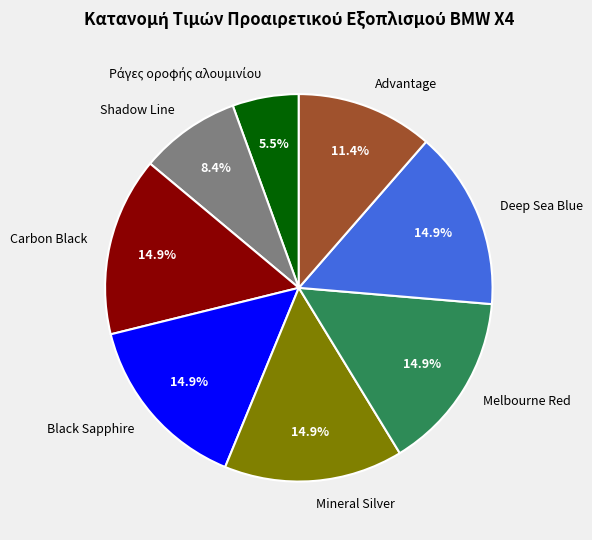

What percentage do Deep Sea Blue and Shadow Line together represent?

23.3%